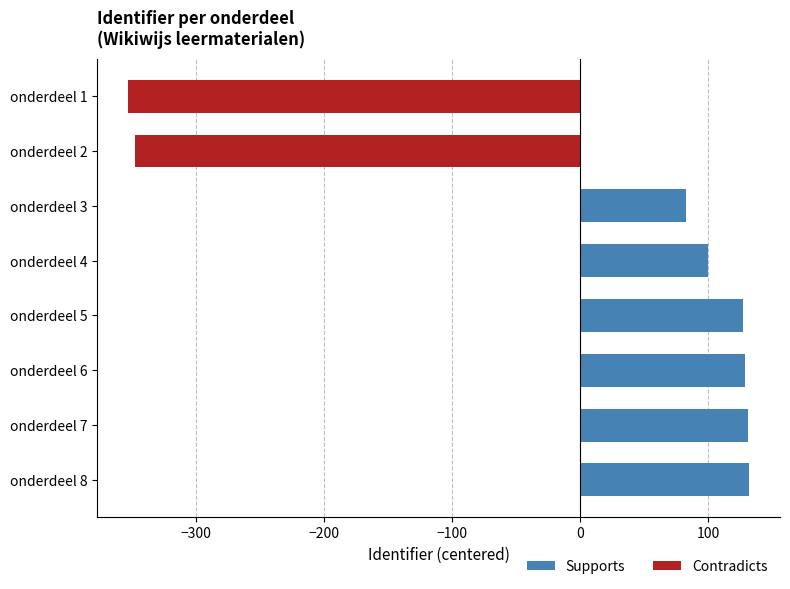

What is the value of the 6th bar from the top?

128.9